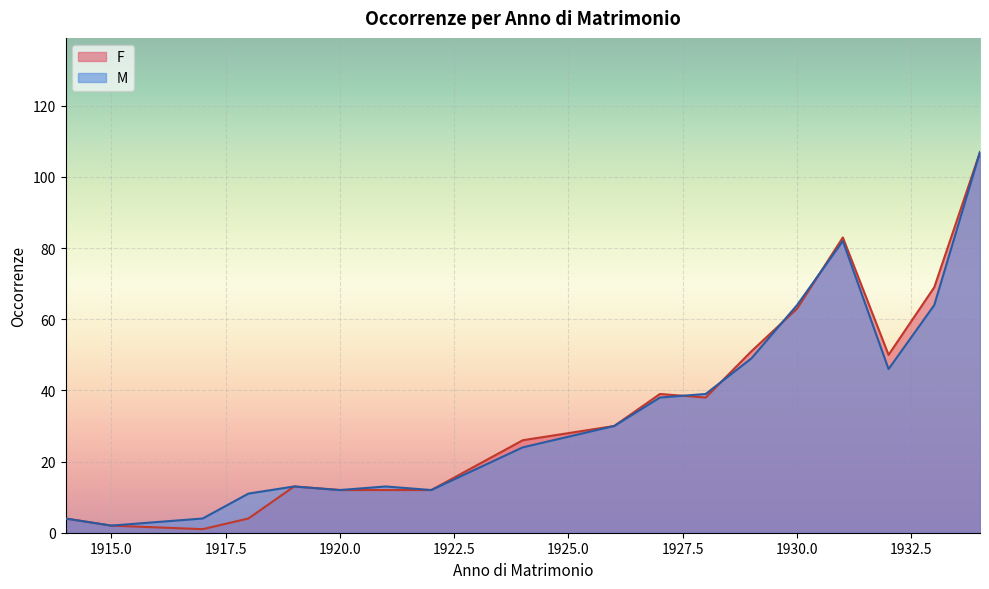

Which has a higher value, 1914 or 1920?

1920